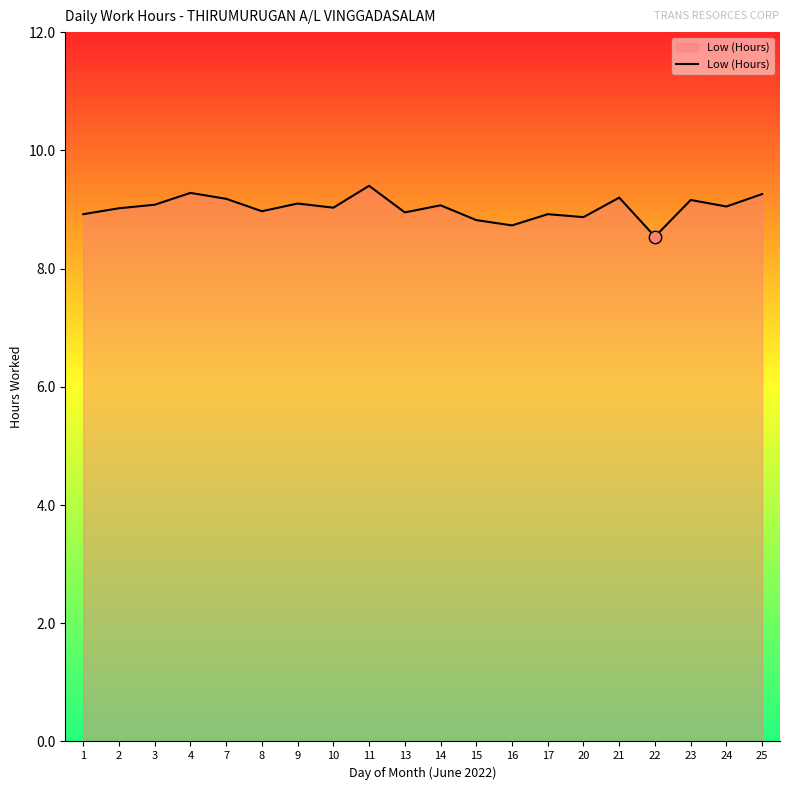

Which has a higher value, 16 or 8?

8